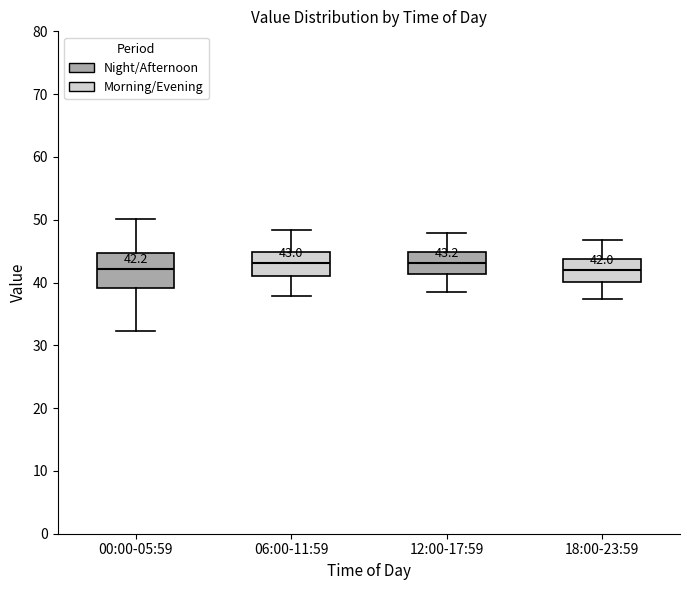

Comparing the boxes themselves (not the whiskers), which one is the tallest?

00:00-05:59